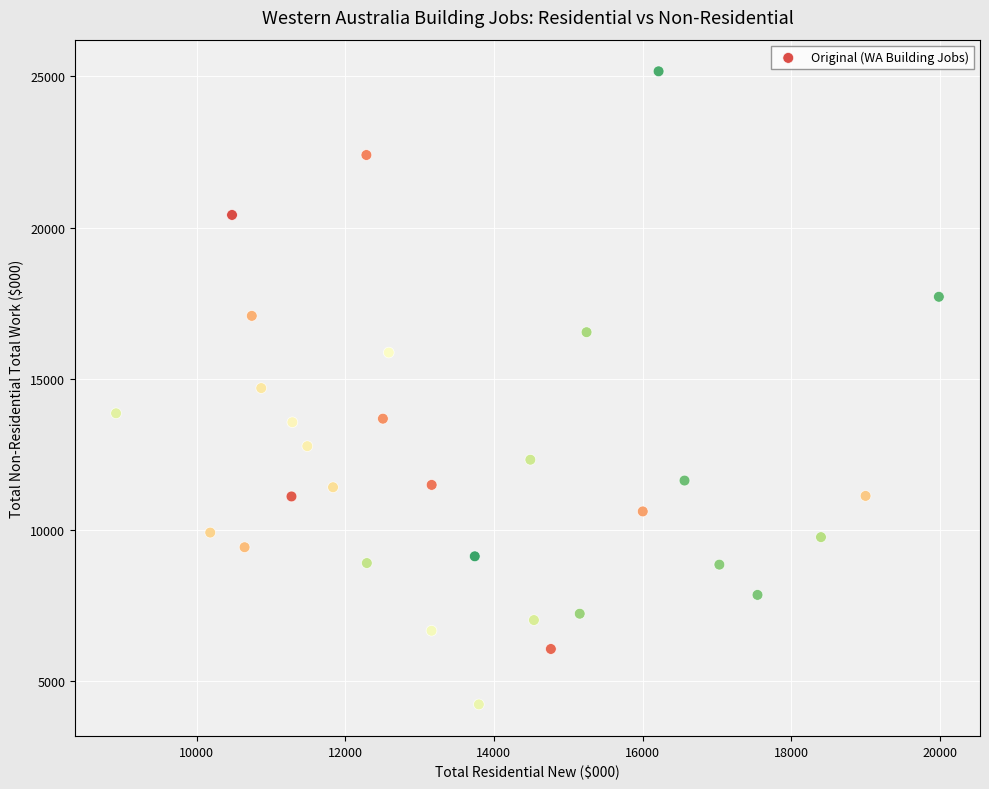

What is the range of Y values (max minus min)?

20933